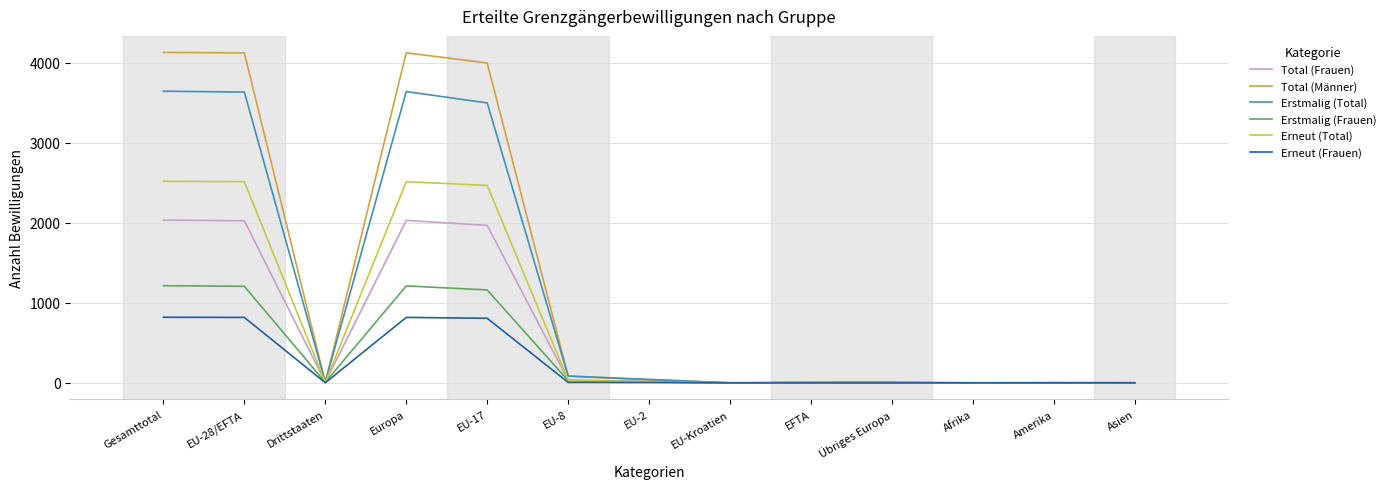

What is the average value of the Erstmalig (Frauen) series?

373